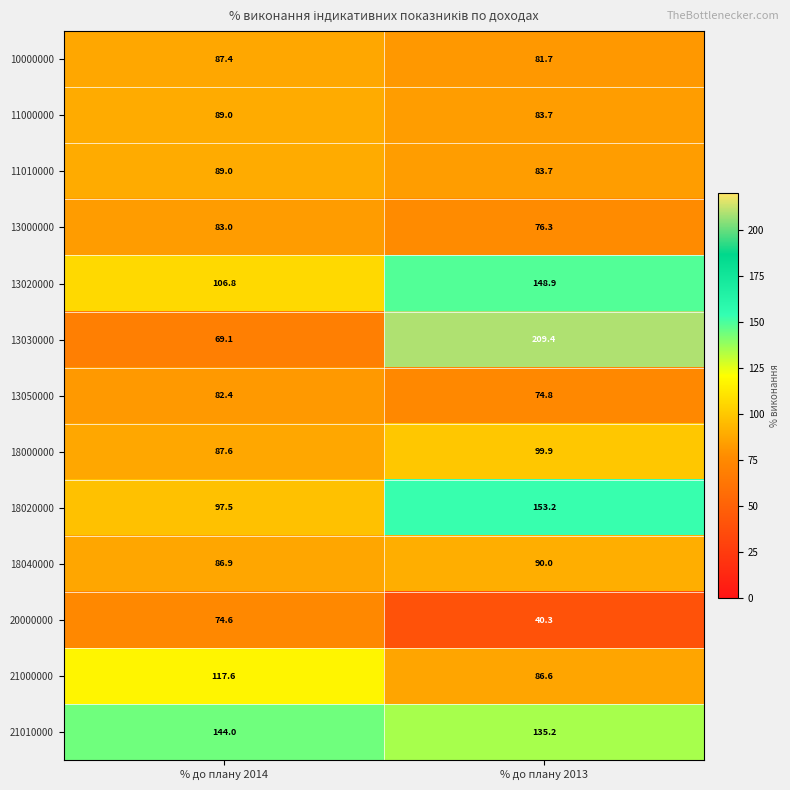

What is the sum of the 18040000 values at % до плану 2013 and % до плану 2014?

176.9